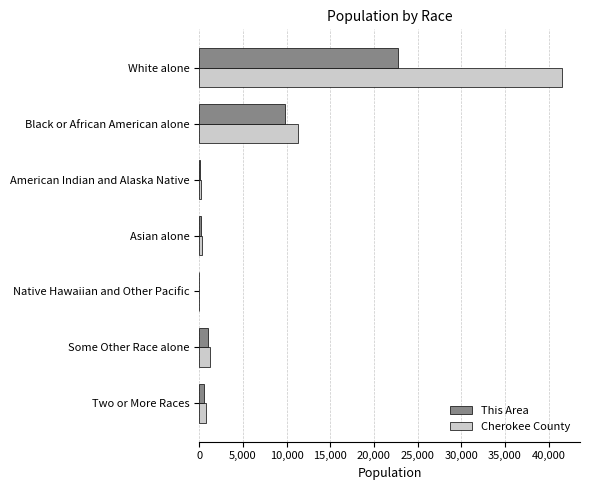

Which series has the largest range (max minus min)?

Cherokee County